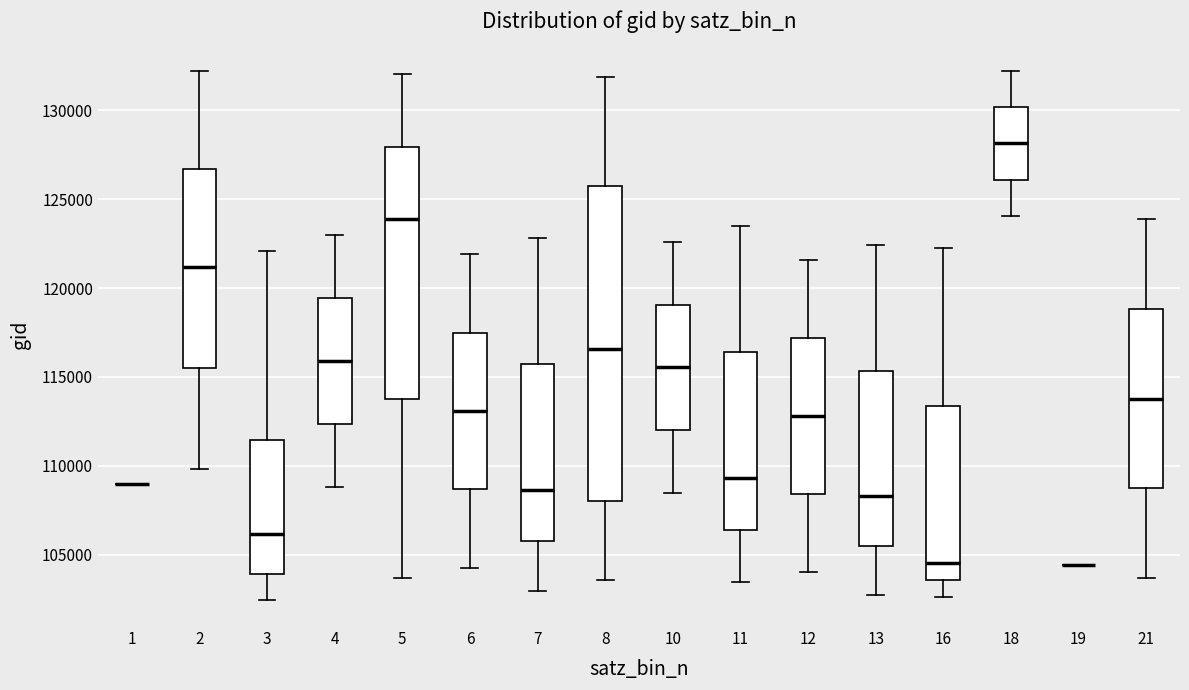

Reading left to right, read every box against the y-axis: the position of its median line, the range the box covers, and the ends of its whiskers. The values are not printed on the chart, so give them approximately, as read against the axis.

1: box collapsed to a line at 109000, whiskers 109000 to 109000
2: median 121000, box 115500 to 126500, whiskers 110000 to 132000
3: median 106000, box 104000 to 111500, whiskers 102500 to 122000
4: median 116000, box 112500 to 119500, whiskers 109000 to 123000
5: median 124000, box 114000 to 128000, whiskers 103500 to 132000
6: median 113000, box 108500 to 117500, whiskers 104500 to 122000
7: median 108500, box 106000 to 115500, whiskers 103000 to 123000
8: median 116500, box 108000 to 125500, whiskers 103500 to 132000
10: median 115500, box 112000 to 119000, whiskers 108500 to 122500
11: median 109500, box 106500 to 116500, whiskers 103500 to 123500
12: median 113000, box 108500 to 117000, whiskers 104000 to 121500
13: median 108500, box 105500 to 115500, whiskers 102500 to 122500
16: median 104500, box 103500 to 113500, whiskers 102500 to 122500
18: median 128000, box 126000 to 130000, whiskers 124000 to 132000
19: box collapsed to a line at 104500, whiskers 104500 to 104500
21: median 114000, box 108500 to 119000, whiskers 103500 to 124000